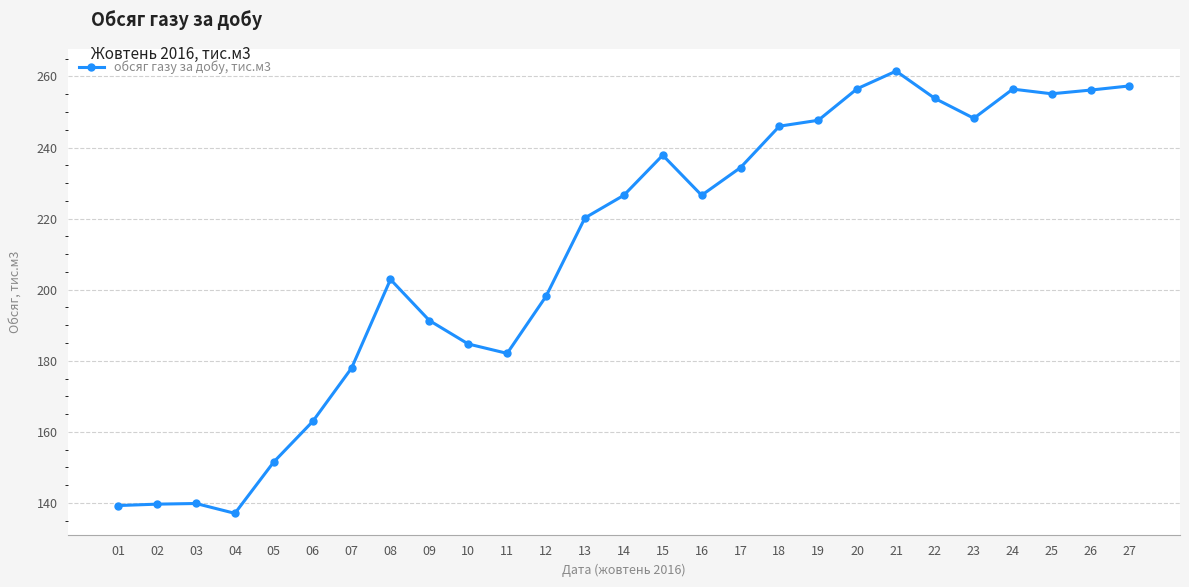

Read the value at 10.

184.7